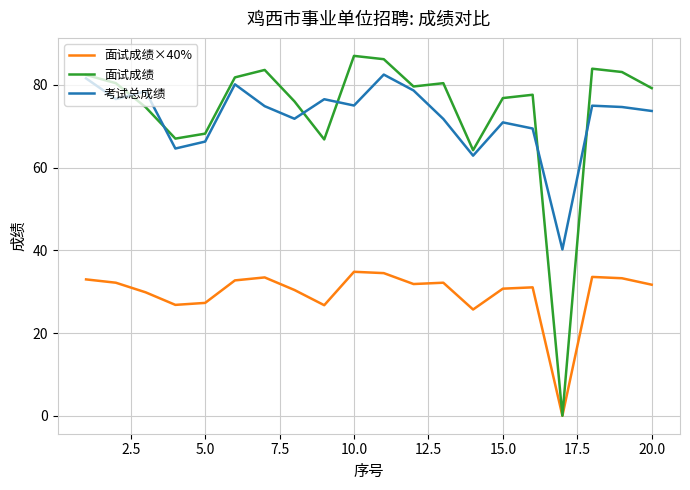

Which series has the widest spread of values?

面试成绩